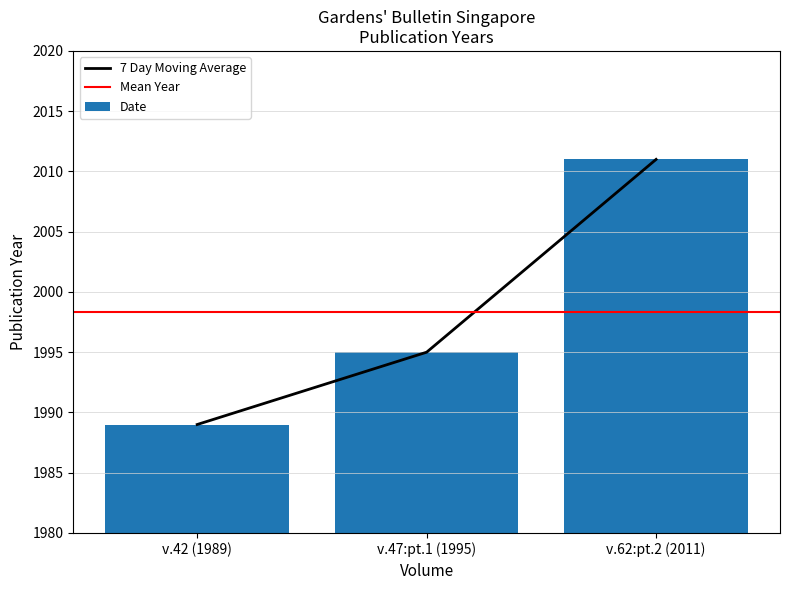

Where does the data first go above 1995?

v.62:pt.2 (2011)